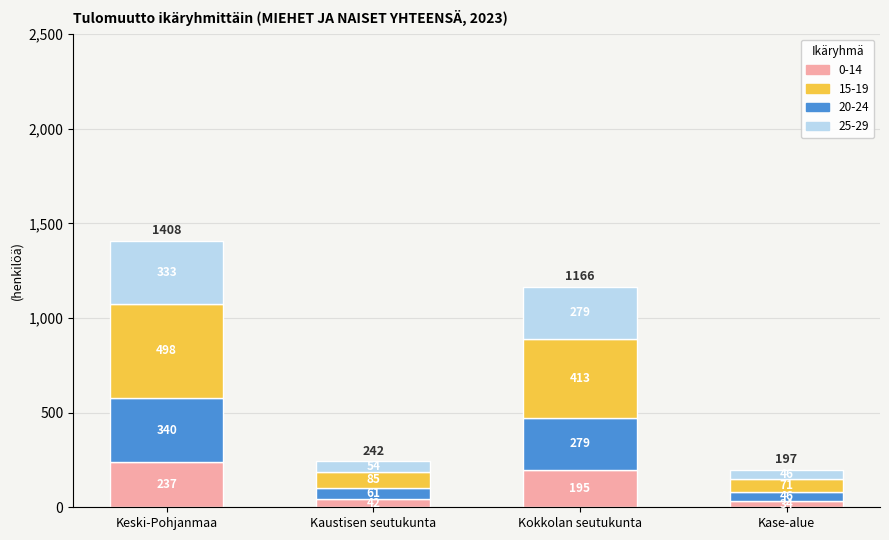

At which label does 0-14 reach its peak?

Keski-Pohjanmaa